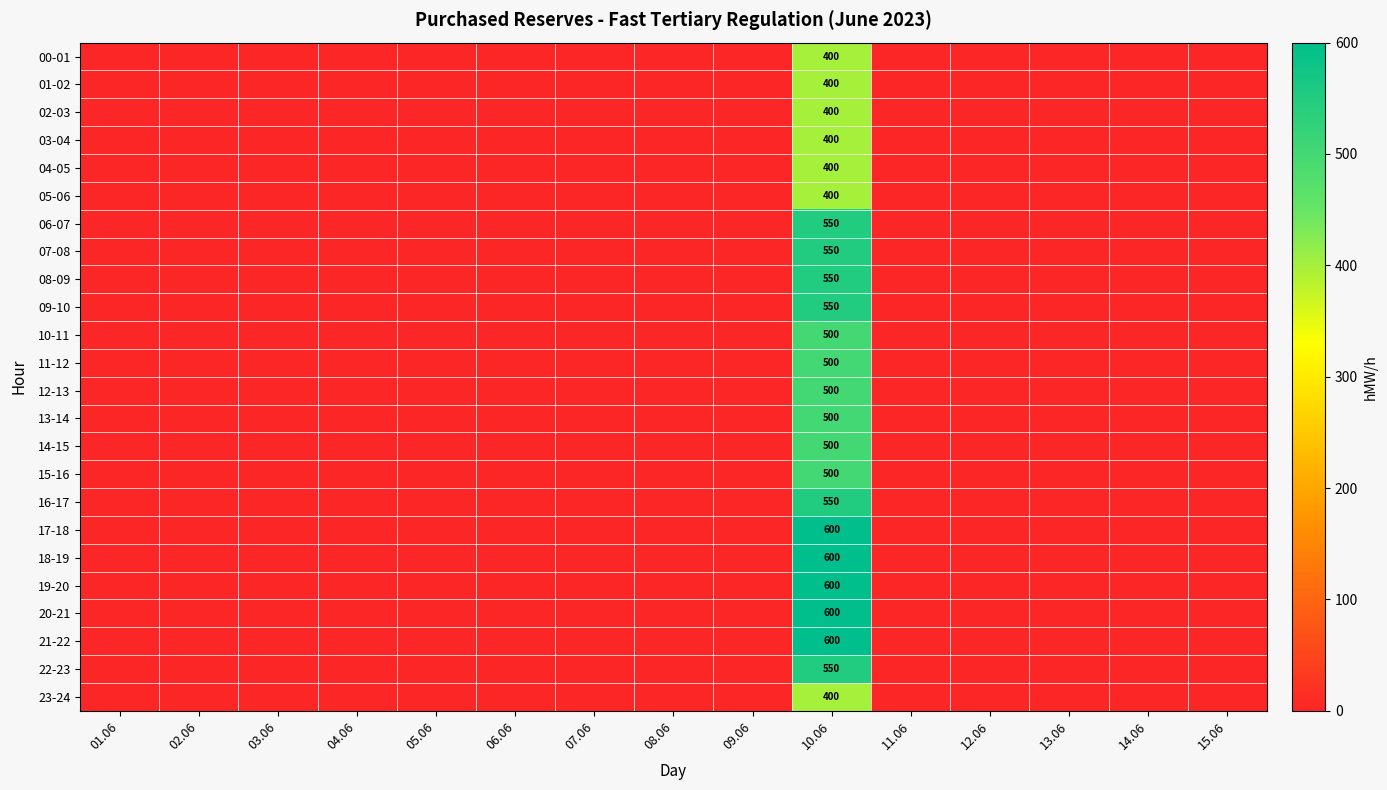

What is the sum of all 06-07 values?

550